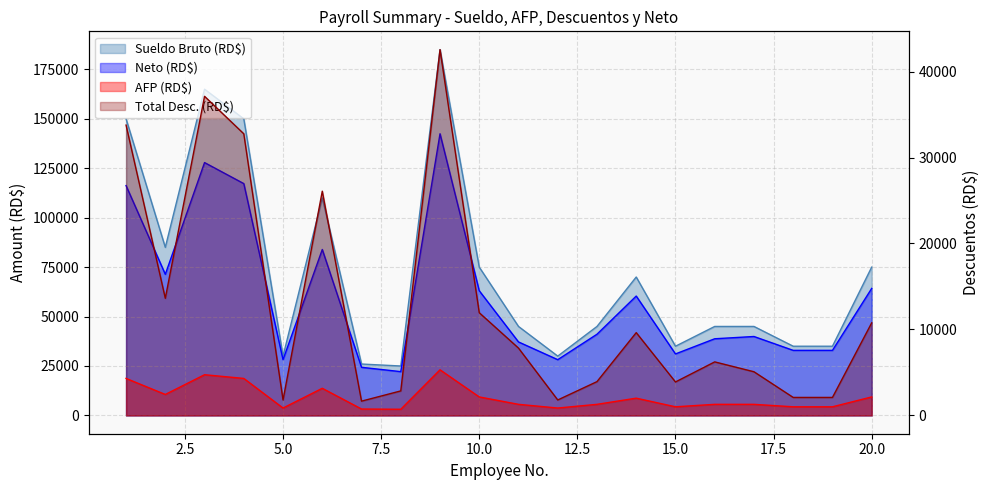

What are all the series names shown in the legend?

AFP, Total Desc., Neto, Sueldo Bruto